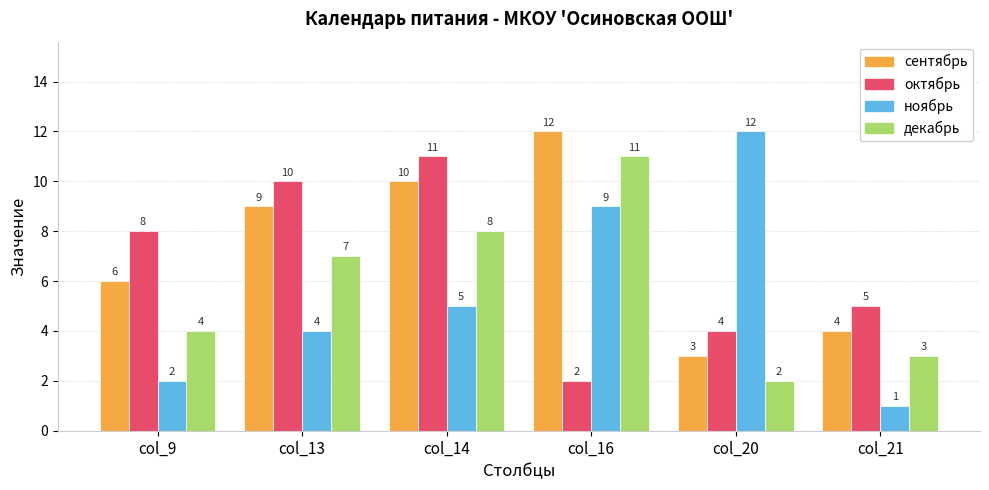

At which label does декабрь reach its minimum?

col_20